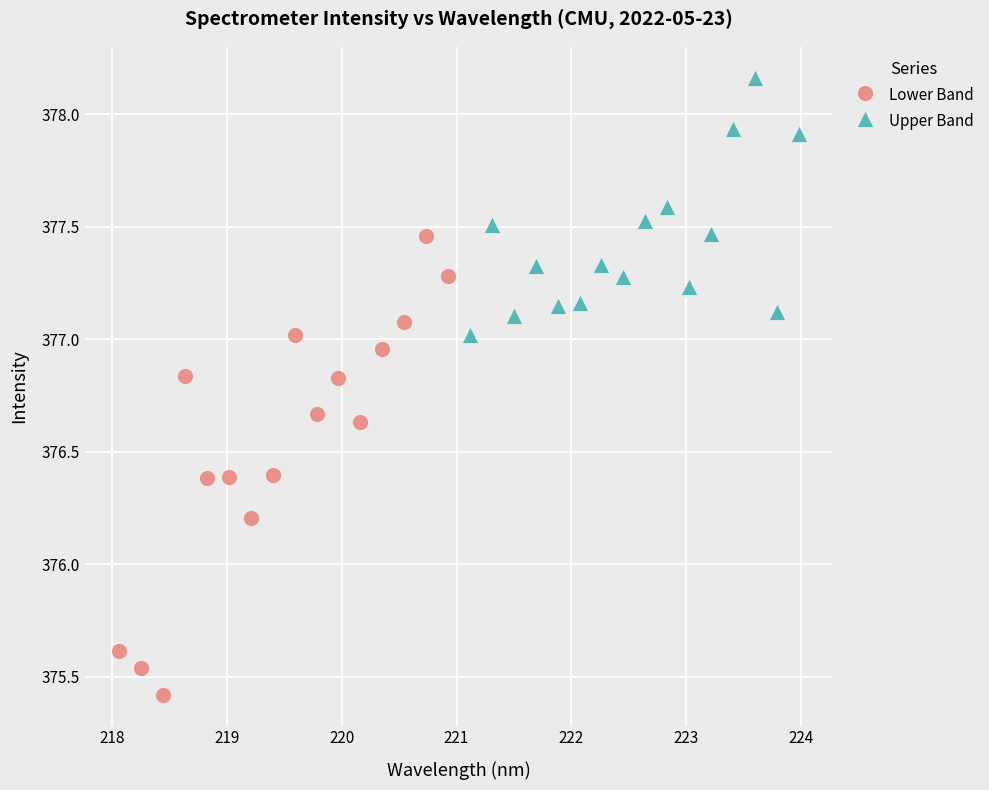

Which series has the largest Y range (max minus min)?

Lower Band